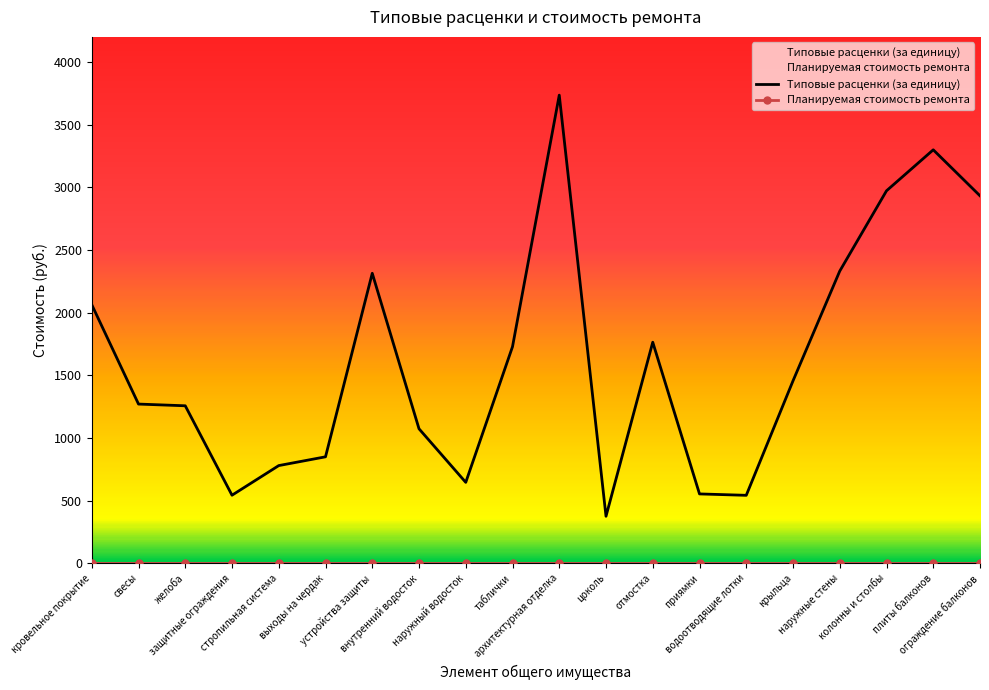

Reading left to right, transcribe all the data shown in this chart.

кровельное покрытие=2062.8	свесы=1269.7	желоба=1256.0	защитные ограждения=542.3	стропильная система=778.8	выходы на чердак=848.8	устройства защиты=2313.3	внутренний водосток=1072.5	наружный водосток=644.9	таблички=1727.4	архитектурная отделка=3735.1	цоколь=374.2	отмостка=1763.2	приямки=552.6	водоотводящие лотки=541.4	крыльца=1455.0	наружные стены=2331.0	колонны и столбы=2971.8	плиты балконов=3298.8	ограждение балконов=2931.9